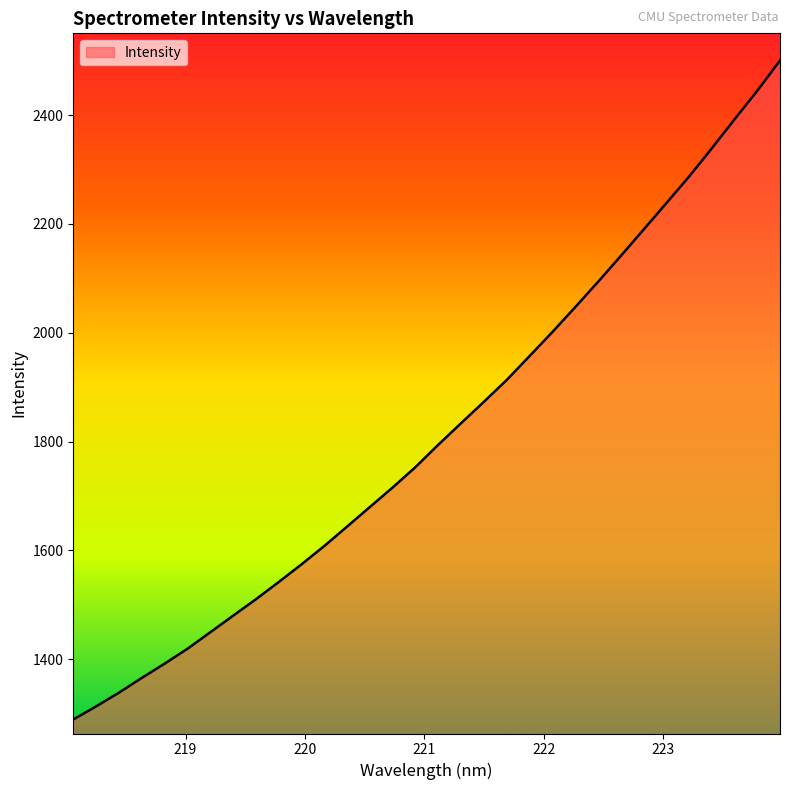

What is the difference between the maximum and minimum values?

1211.2